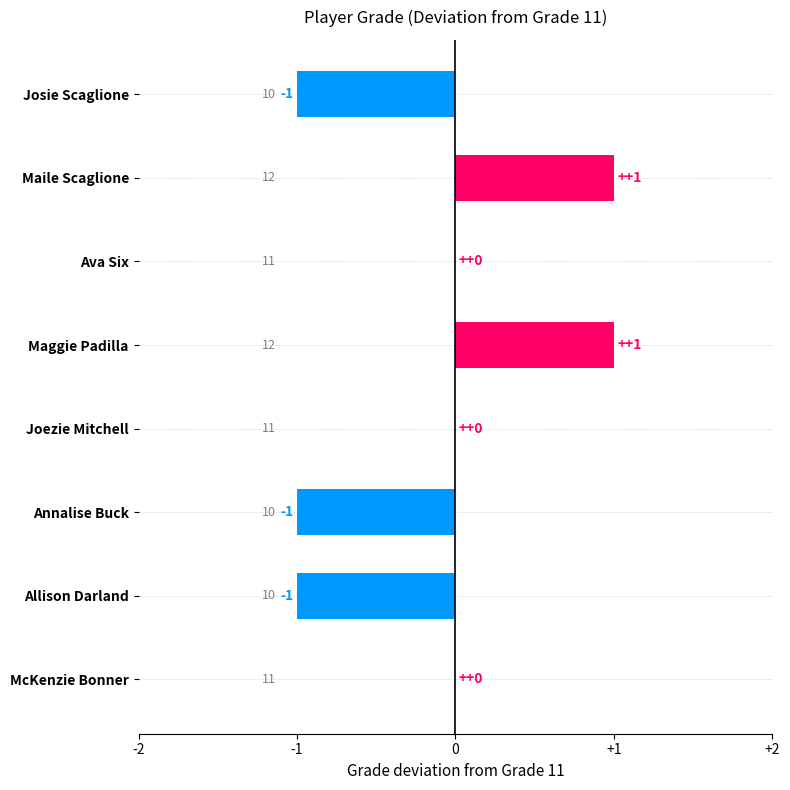

Are the bars horizontal?

Yes